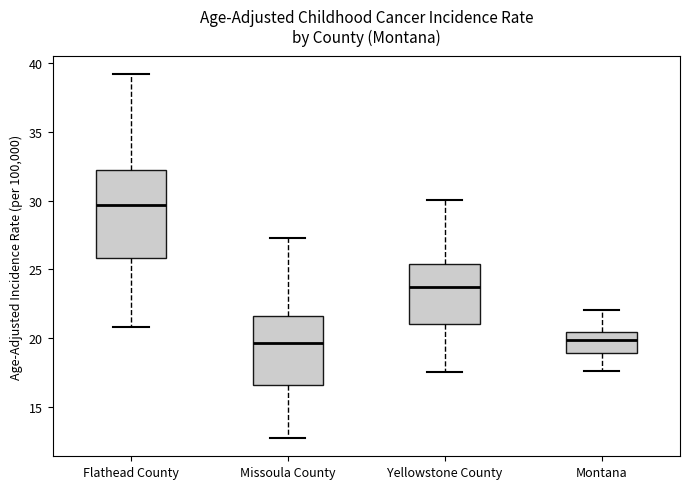

Reading left to right, read every box against the y-axis: the position of its median line, the range the box covers, and the ends of its whiskers. The values are not printed on the chart, so give them approximately, as read against the axis.

Flathead County: median 29.5, box 26.0 to 32.0, whiskers 21.0 to 39.0
Missoula County: median 19.5, box 16.5 to 21.5, whiskers 12.5 to 27.5
Yellowstone County: median 23.5, box 21.0 to 25.5, whiskers 17.5 to 30.0
Montana: median 20.0, box 19.0 to 20.5, whiskers 17.5 to 22.0